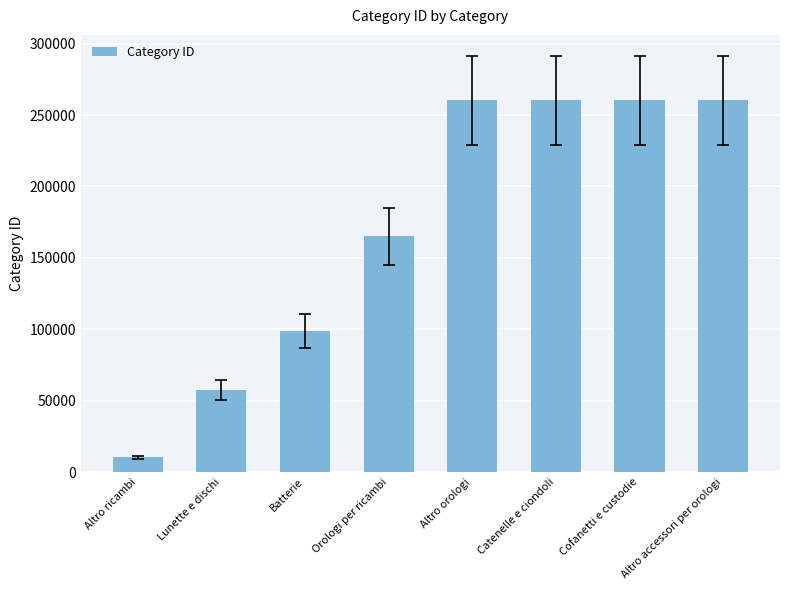

Count the number of data series in this chart.

1